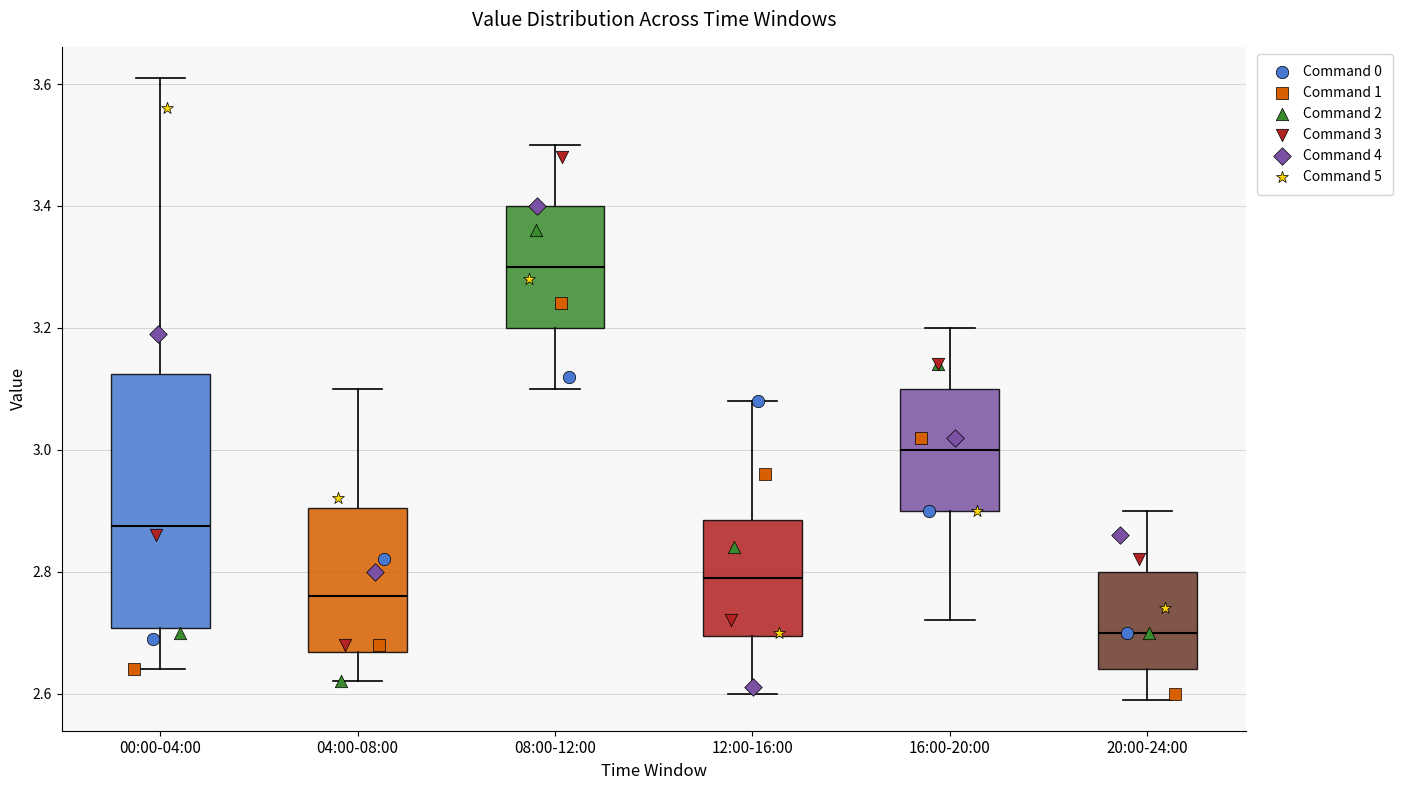

Which box has the highest median line?

08:00-12:00